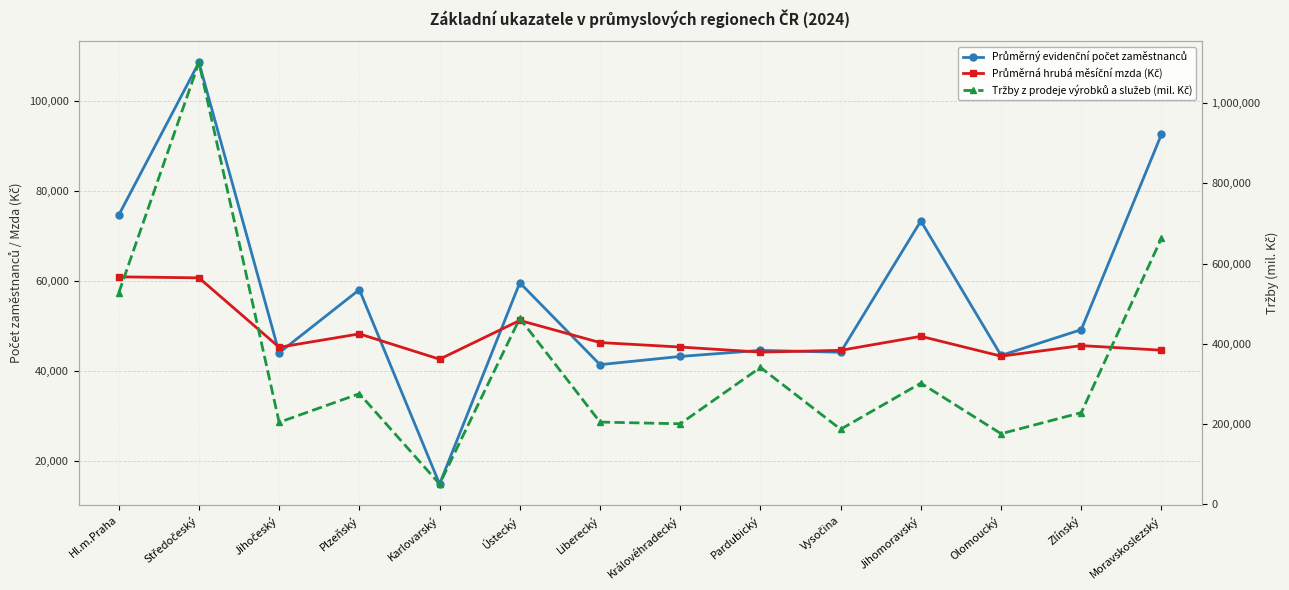

What is the label of the 6th point from the right?

Pardubický